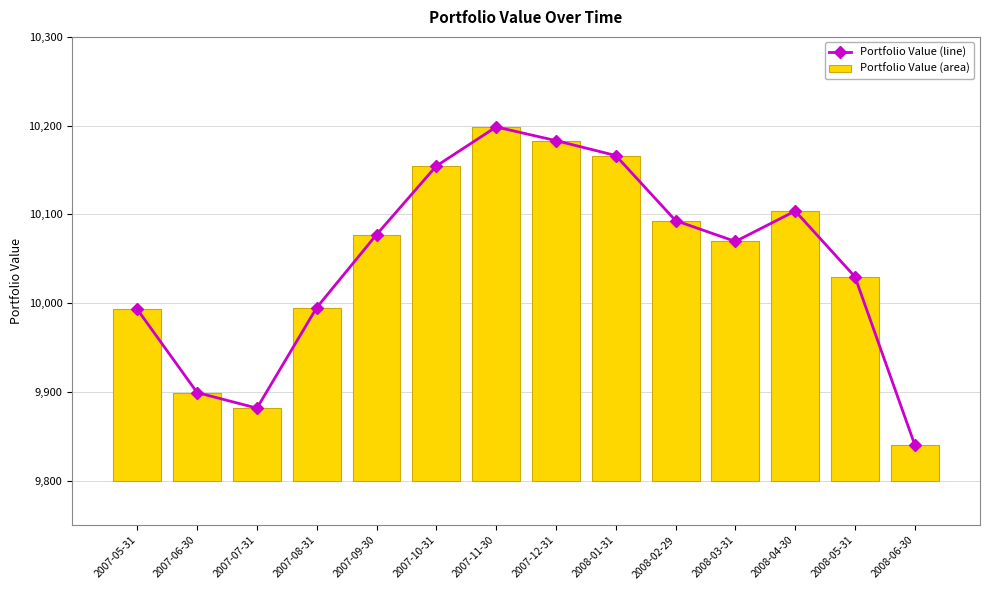

What is the highest value of the Portfolio Value (line) series?

10198.6